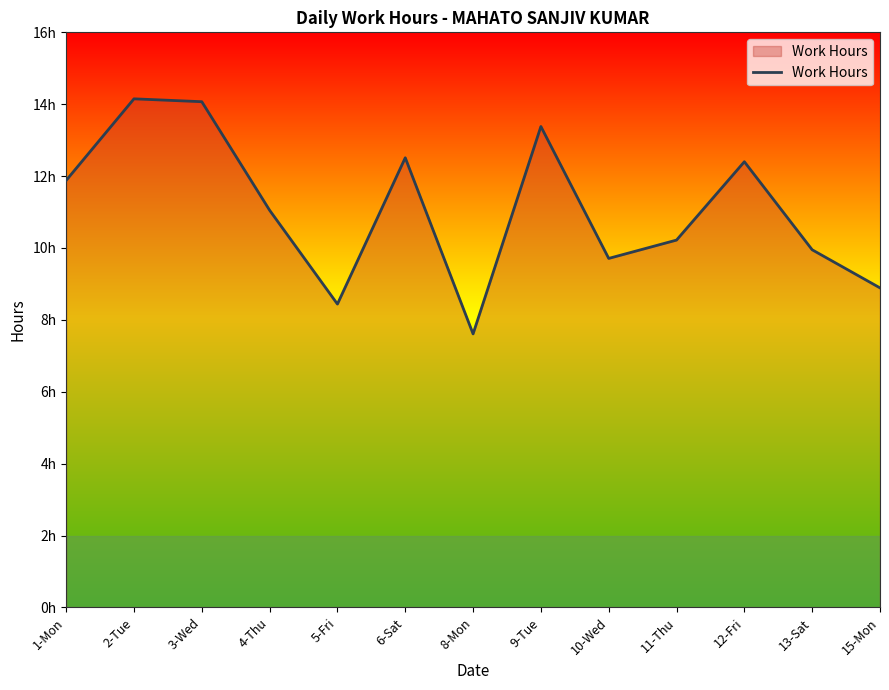

Is this an area chart (filled region under the line)?

Yes